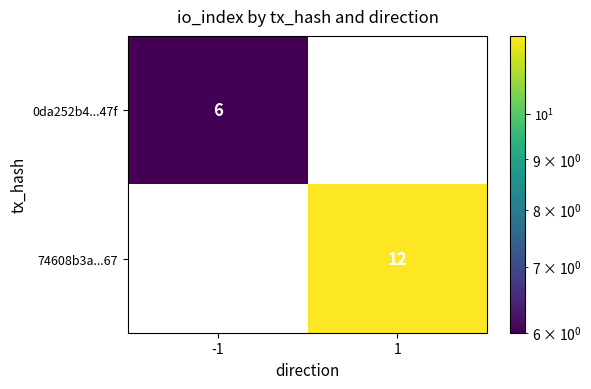

Is it true that 74608b3a...67 equals 12 at 1?

True